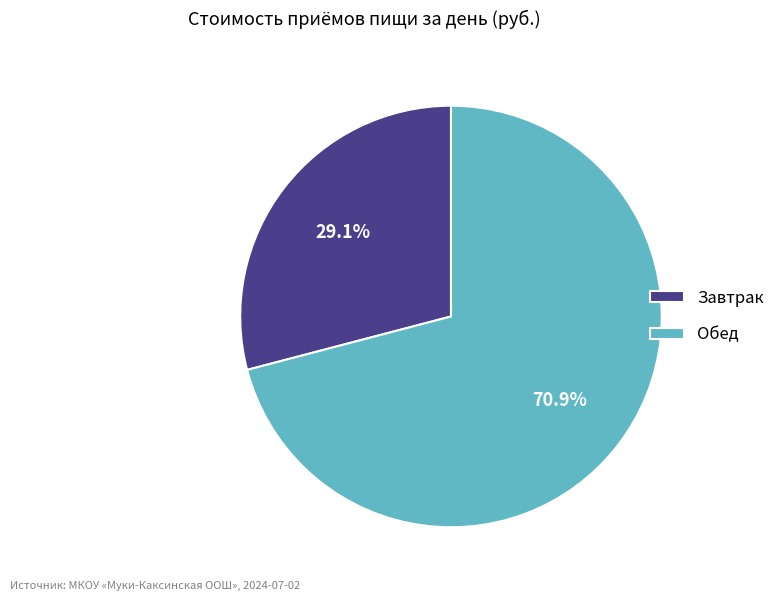

Approximately how many times larger is the value at Обед compared to Завтрак?

2.4